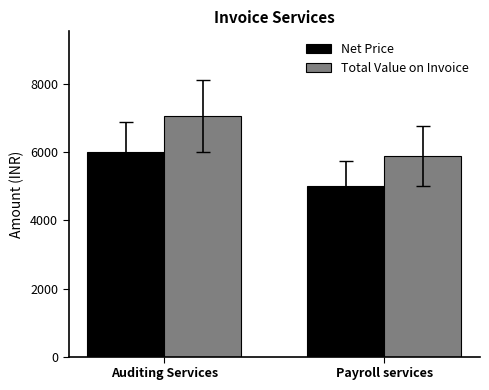

What is the sum of the Net Price values at Auditing Services and Payroll services?

11000